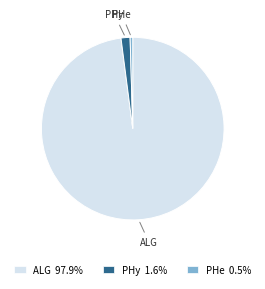

Is ALG 97.9% the majority of the pie?

Yes